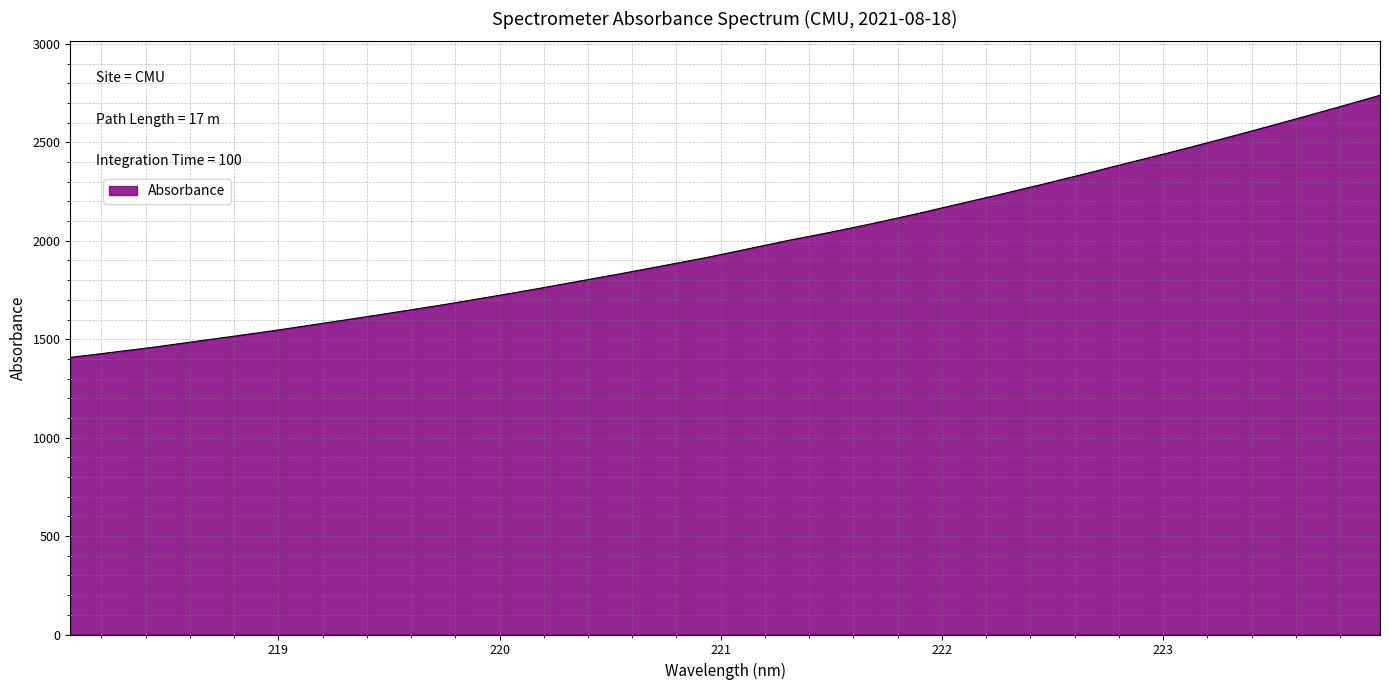

What is the smallest value displayed?

1407.5